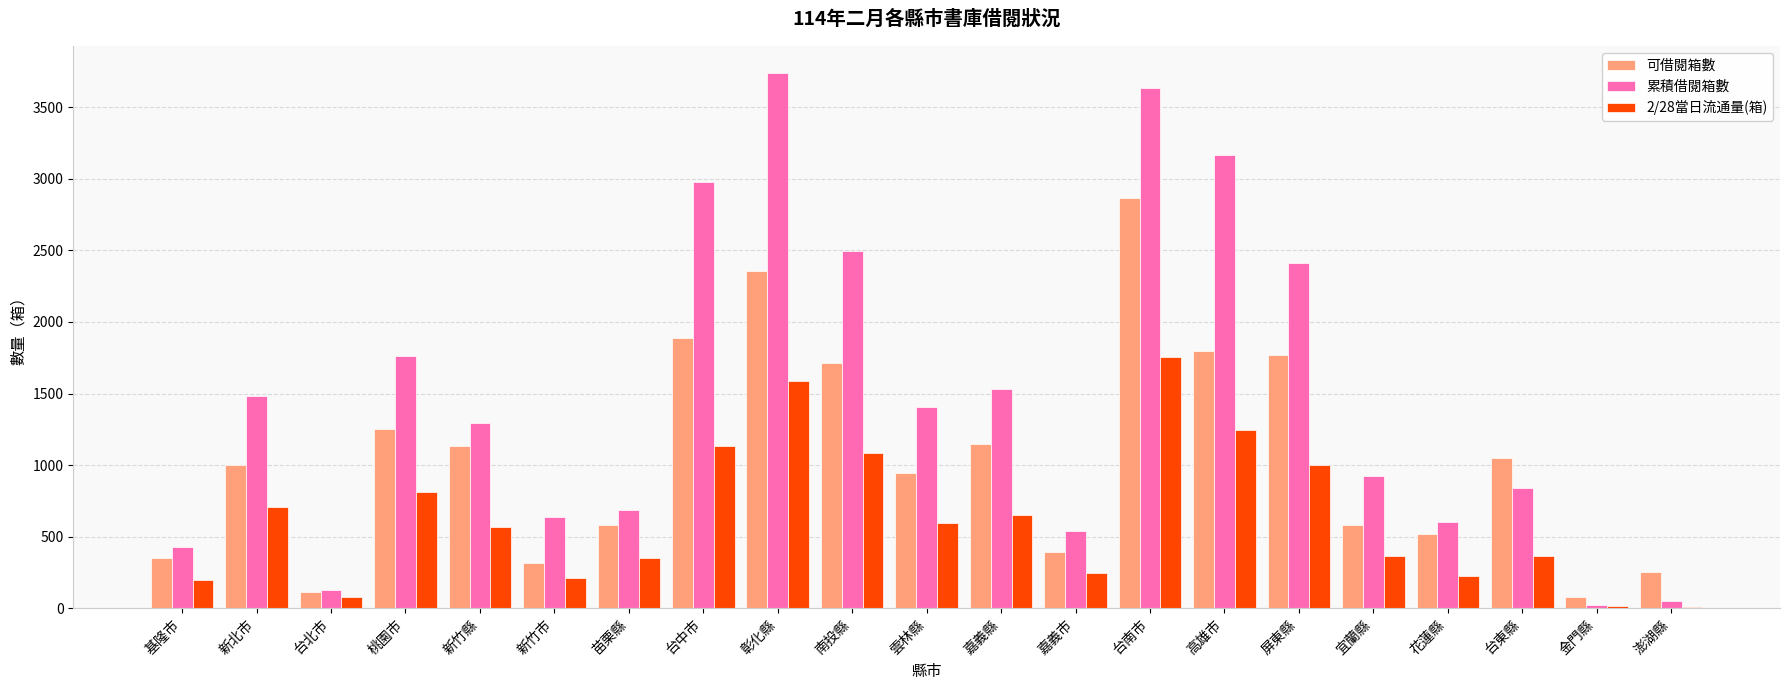

At which label does 累積借閱箱數 reach its peak?

彰化縣